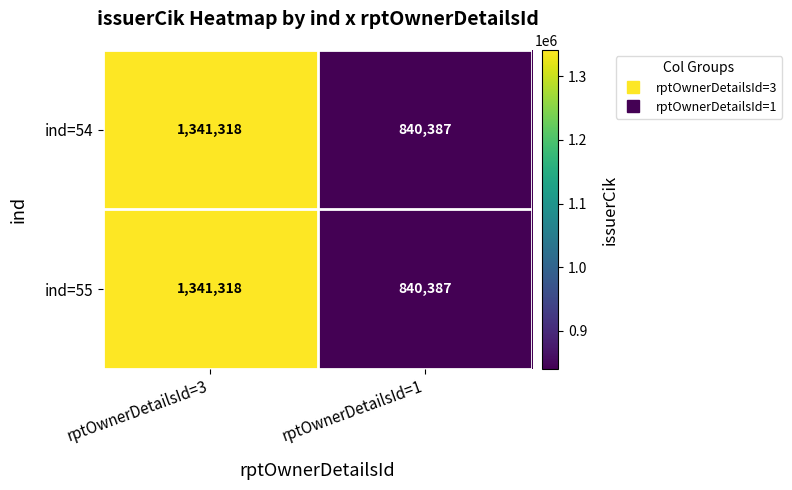

At which category is the sum across all series the highest?

rptOwnerDetailsId=3